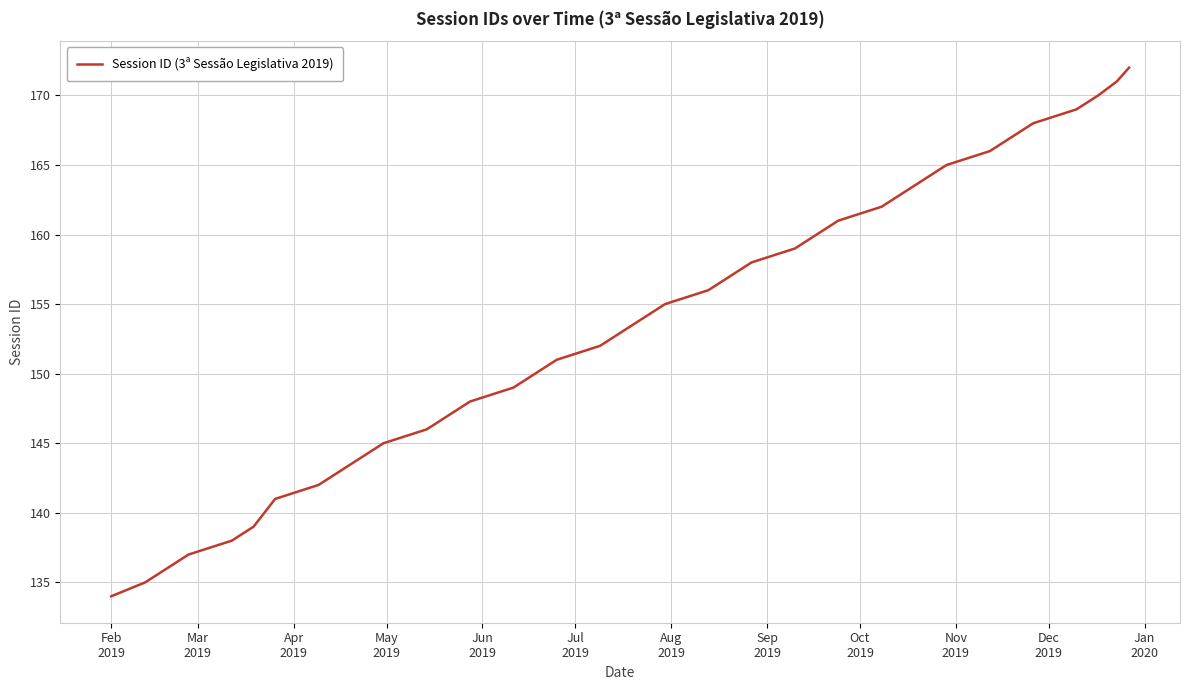

What is the minimum value shown in the chart?

134